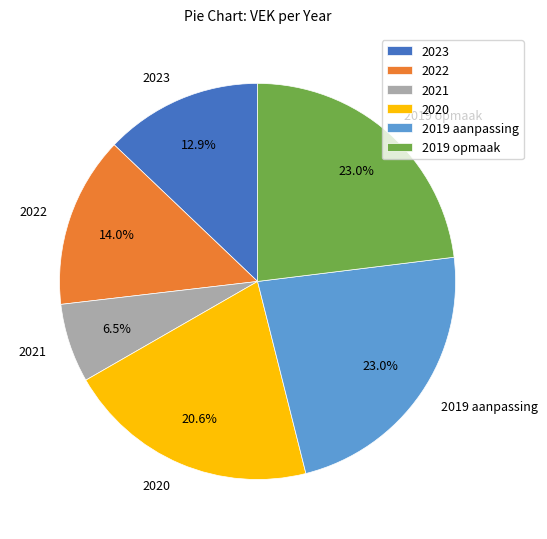

Does 2020 account for over 50% of the chart?

No